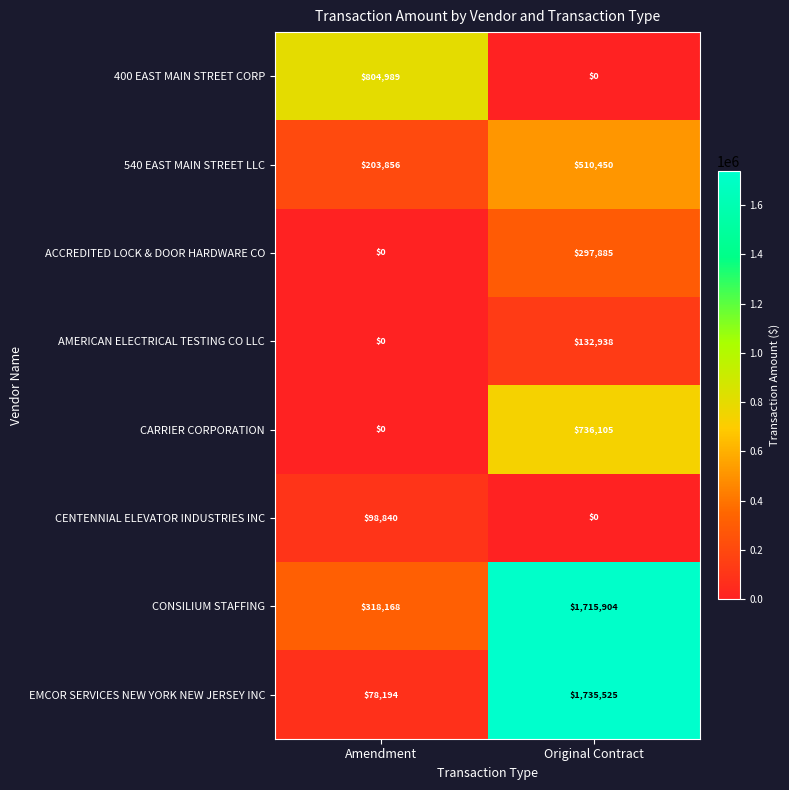

Which series has the widest spread of values?

EMCOR SERVICES NEW YORK NEW JERSEY INC